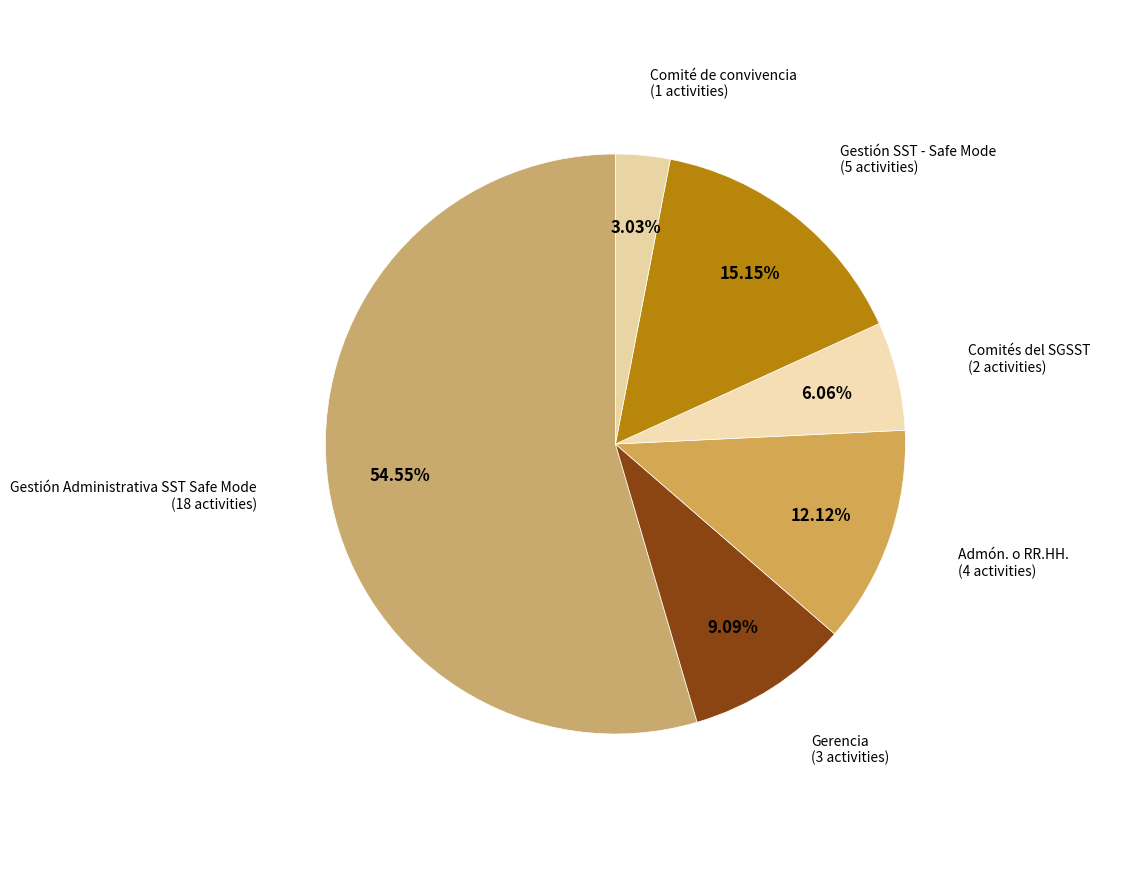

To the nearest percent, what is the combined percentage of Gestión SST - Safe Mode and Comités del SGSST?

21%